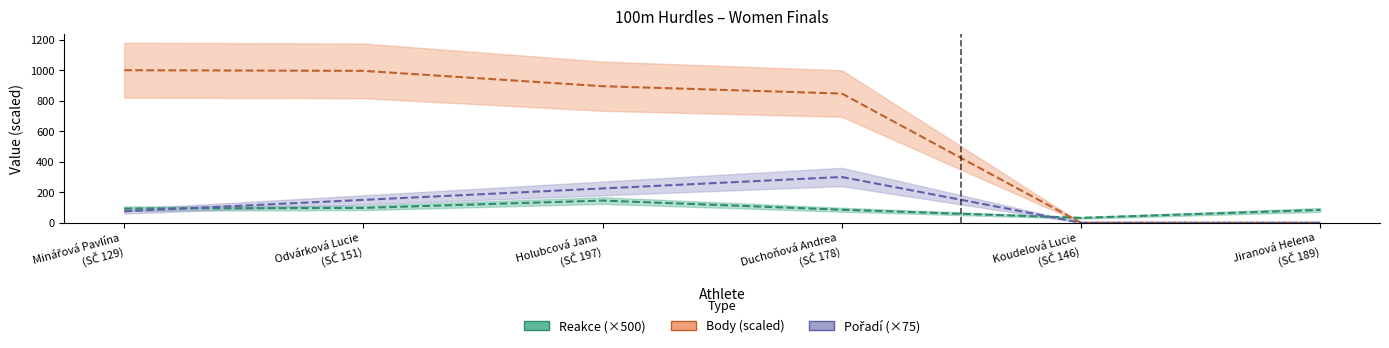

What are all the series names shown in the legend?

Reakce, Body, Pořadí